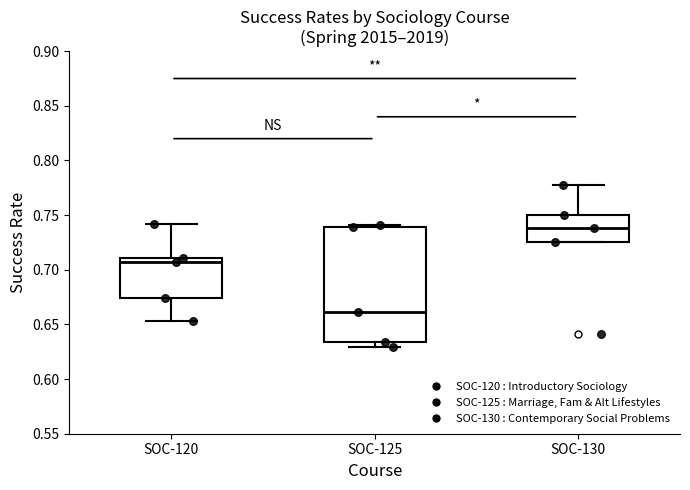

Reading left to right, read every box against the y-axis: the position of its median line, the range the box covers, and the ends of its whiskers. The values are not printed on the chart, so give them approximately, as read against the axis.

SOC-120: median 0.705, box 0.675 to 0.710, whiskers 0.655 to 0.740
SOC-125: median 0.660, box 0.635 to 0.740, whiskers 0.630 to 0.740 (just above the box's upper edge)
SOC-130: median 0.740, box 0.725 to 0.750, whiskers 0.725 to 0.780